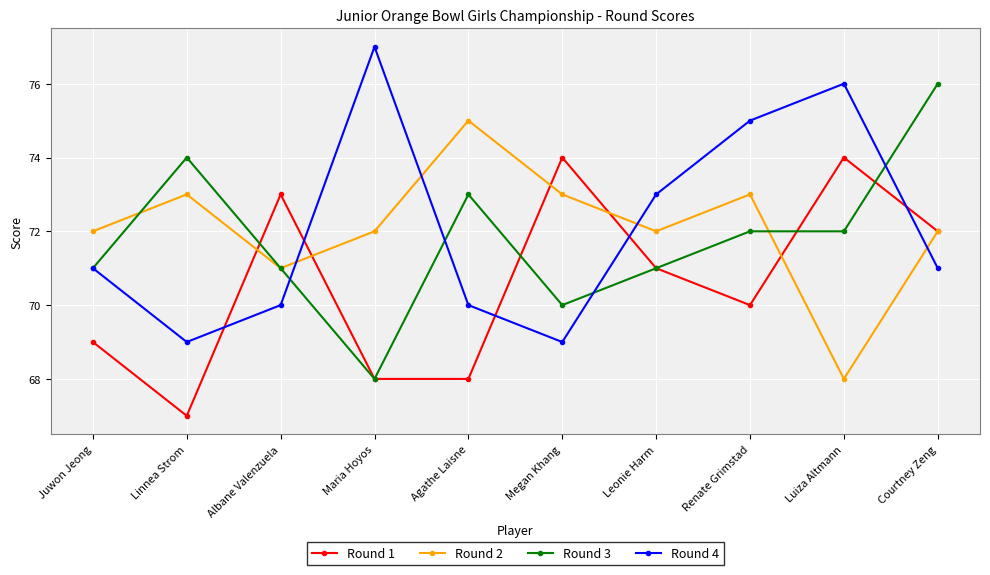

Reading right to left, extract all data points from this chart.

Round 1: 72	74	70	71	74	68	68	73	67	69
Round 2: 72	68	73	72	73	75	72	71	73	72
Round 3: 76	72	72	71	70	73	68	71	74	71
Round 4: 71	76	75	73	69	70	77	70	69	71